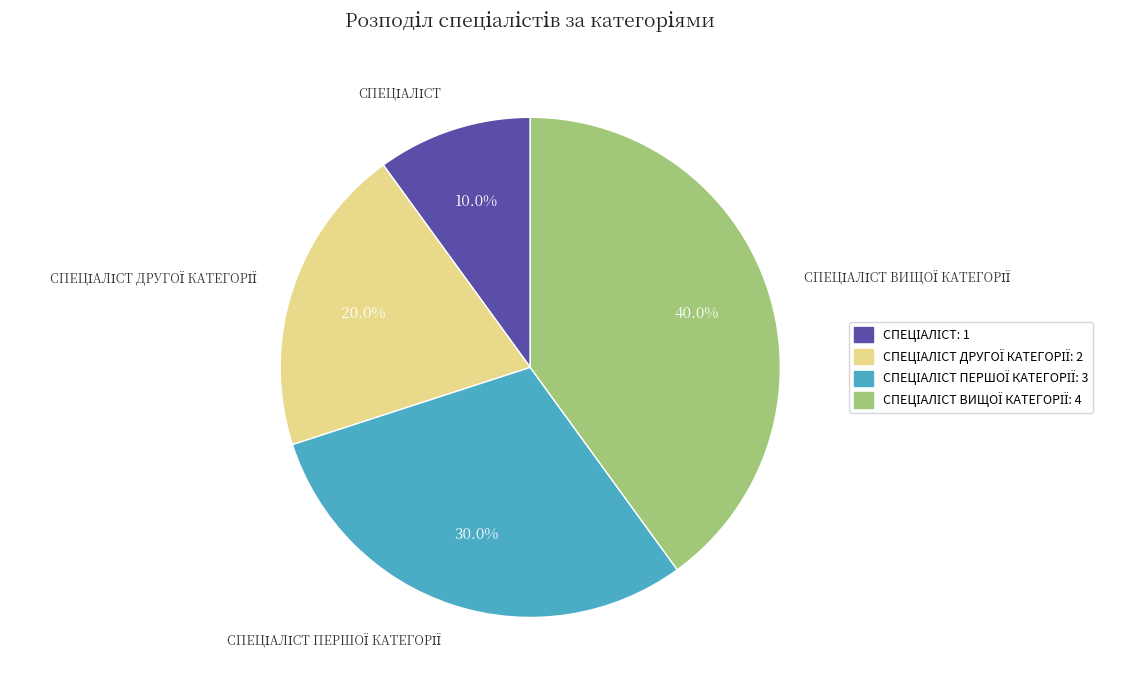

Is there a majority slice in this chart?

No